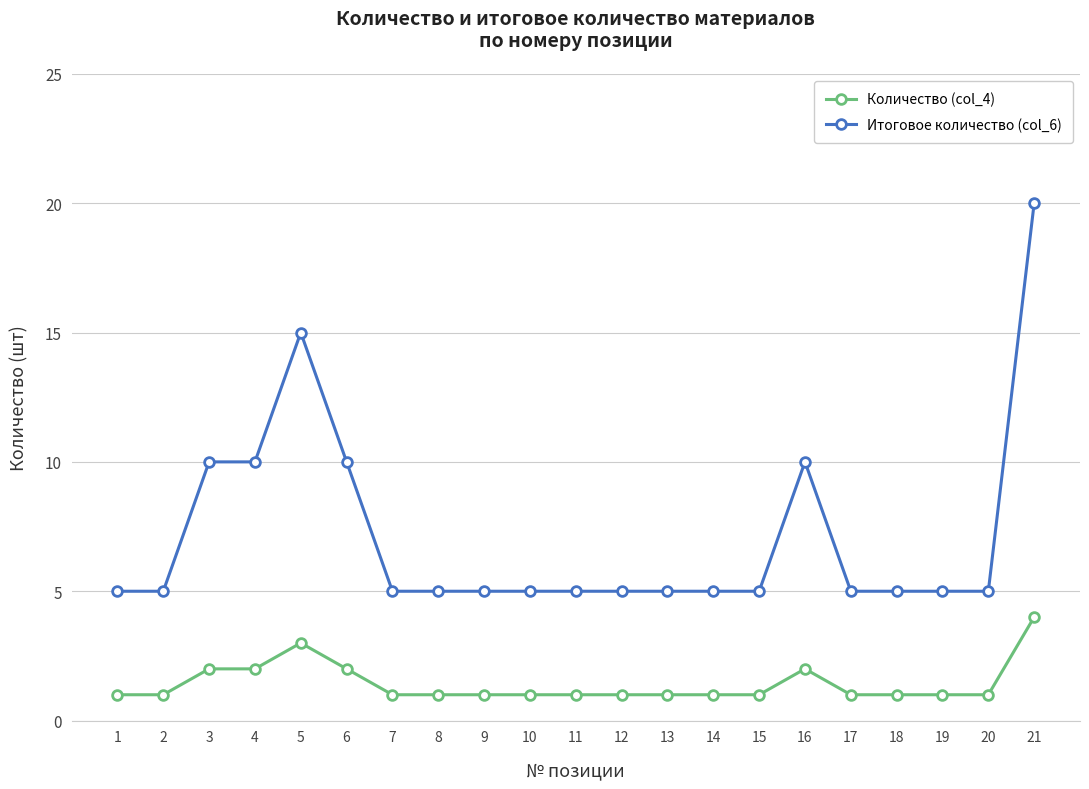

Which series has the largest range (max minus min)?

Итоговое количество (col_6)